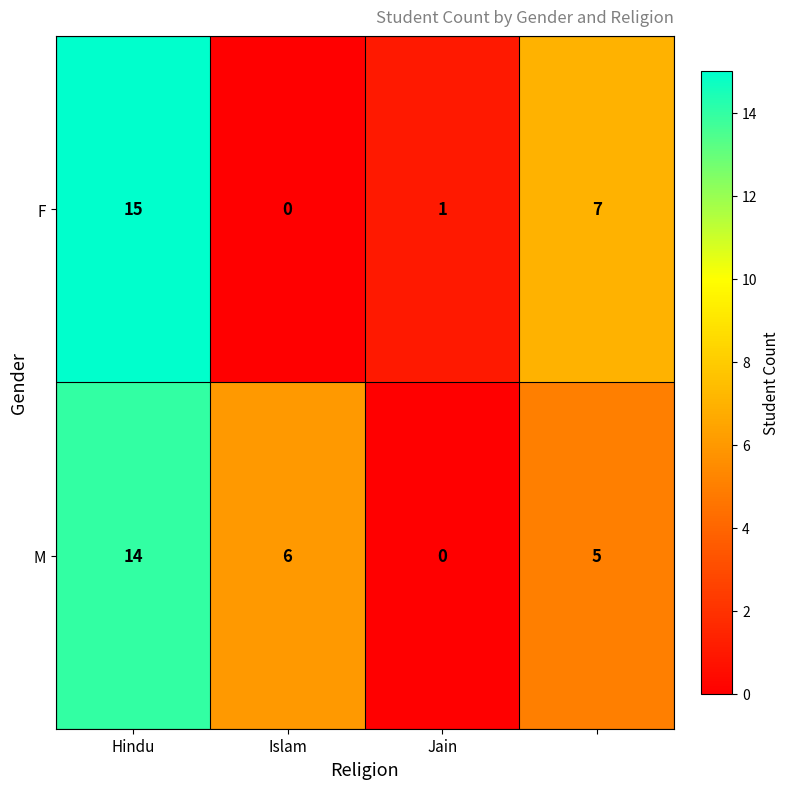

Count the number of data series in this chart.

2